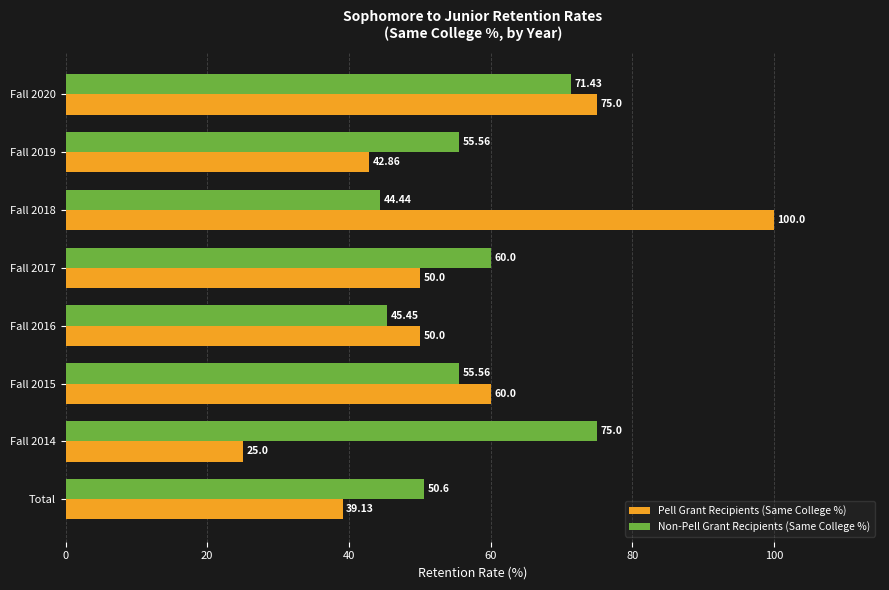

What is the difference between the maximum and minimum values in the Non-Pell Grant Recipients (Same College %) series?

30.6